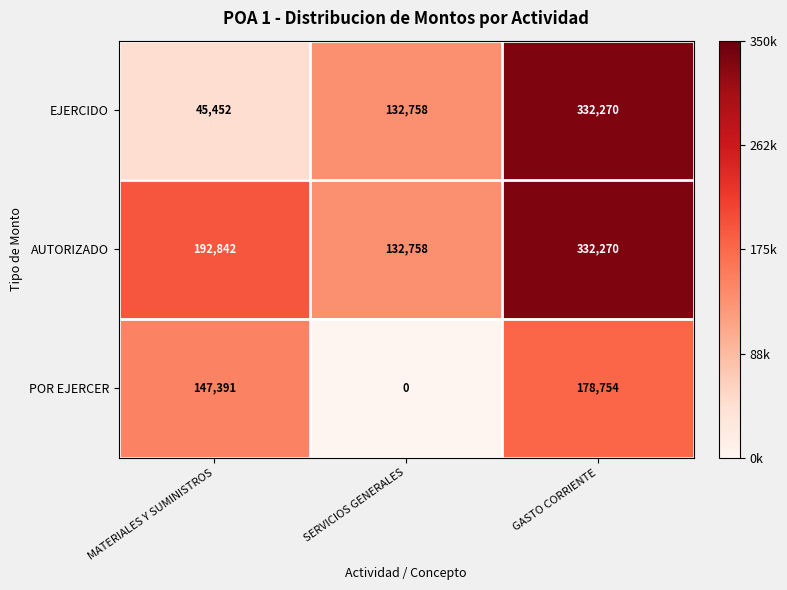

At which category is the sum across all series the highest?

GASTO CORRIENTE